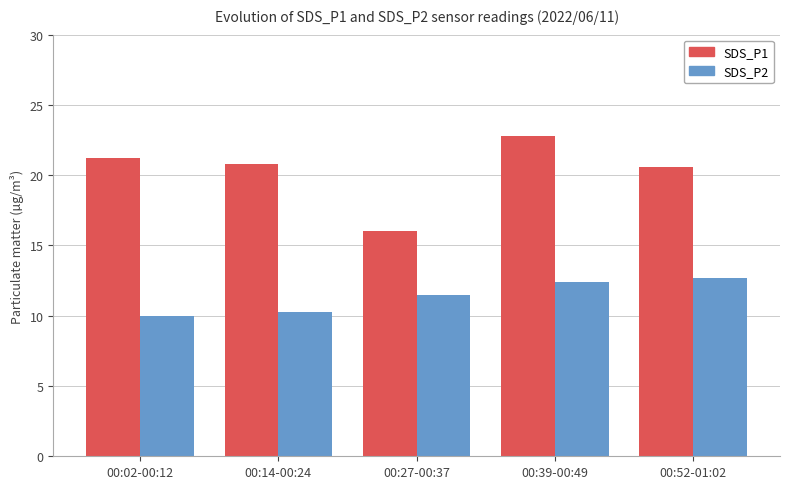

Which series has the largest range (max minus min)?

SDS_P1